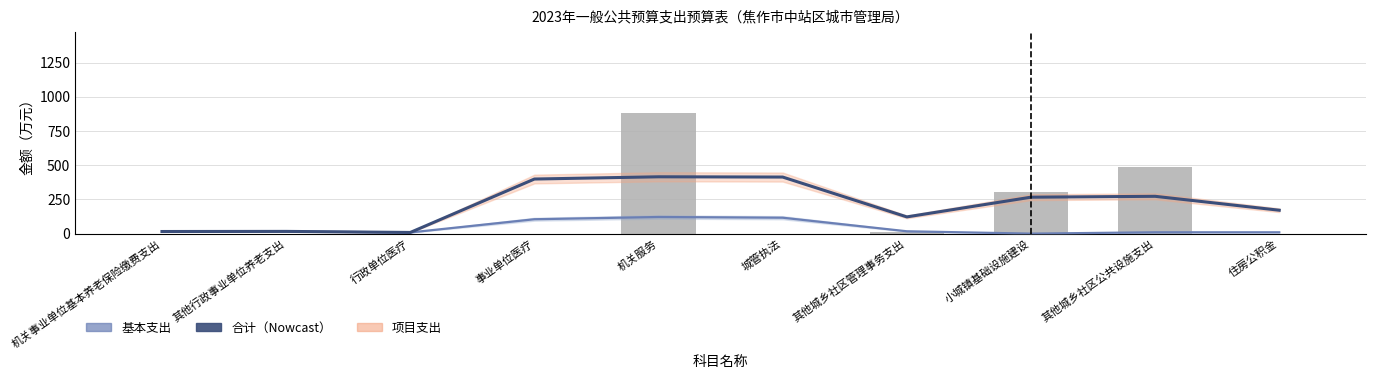

What is the total value across all series at 住房公积金?

180.7